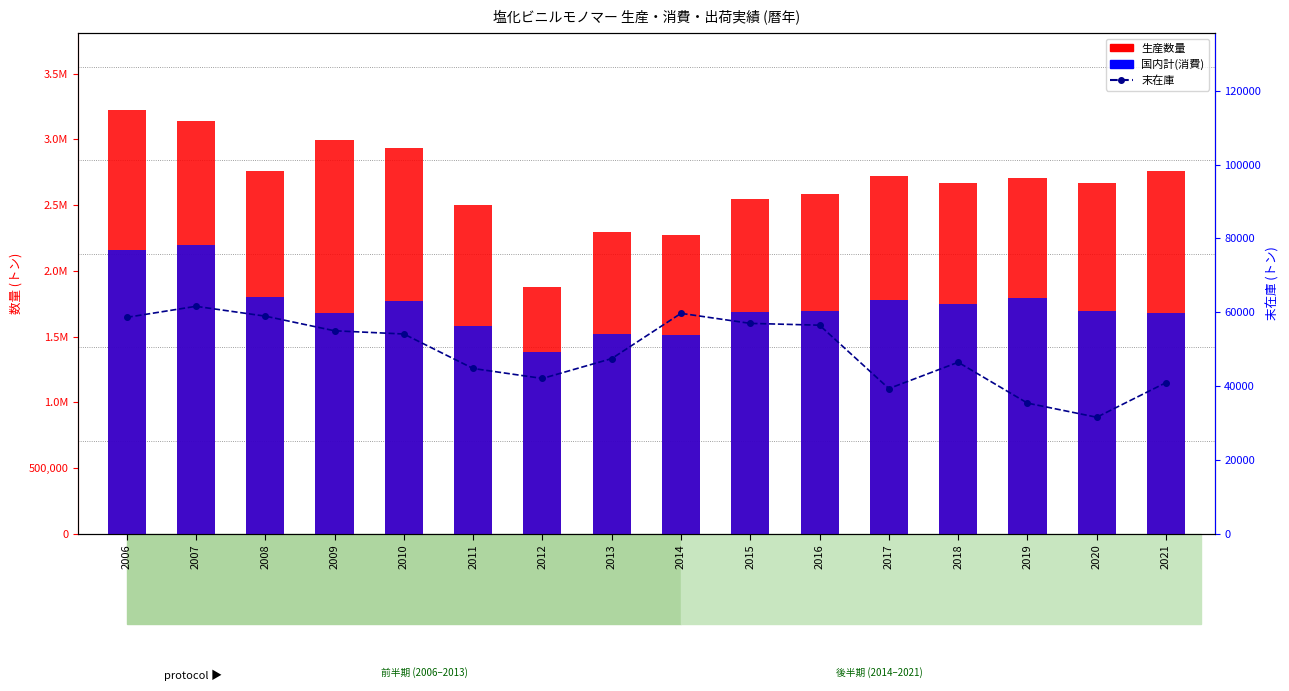

How many groups of bars are there?

16